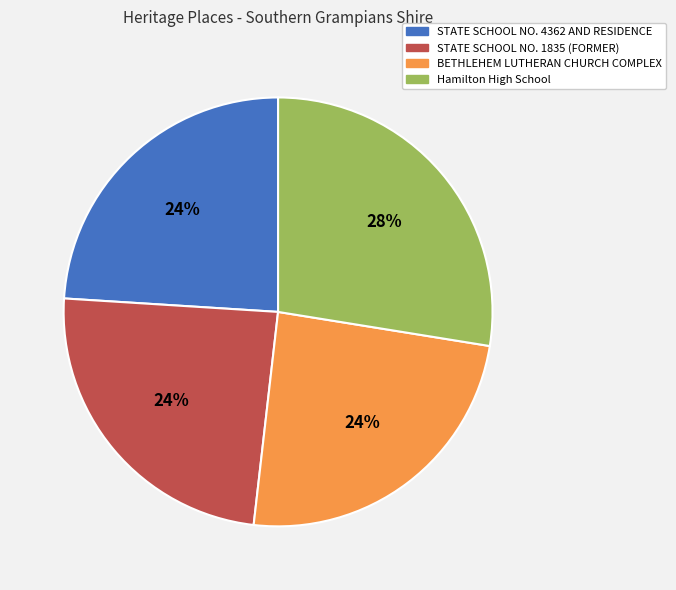

Is Hamilton High School the majority of the pie?

No